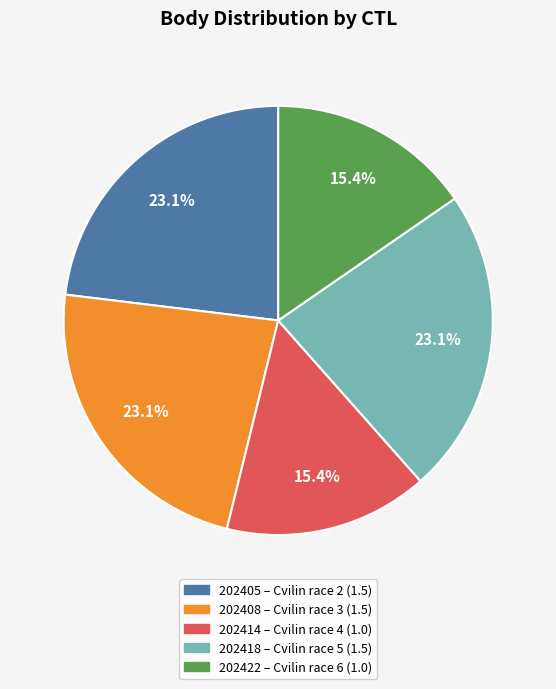

Count the number of slices in the pie.

5